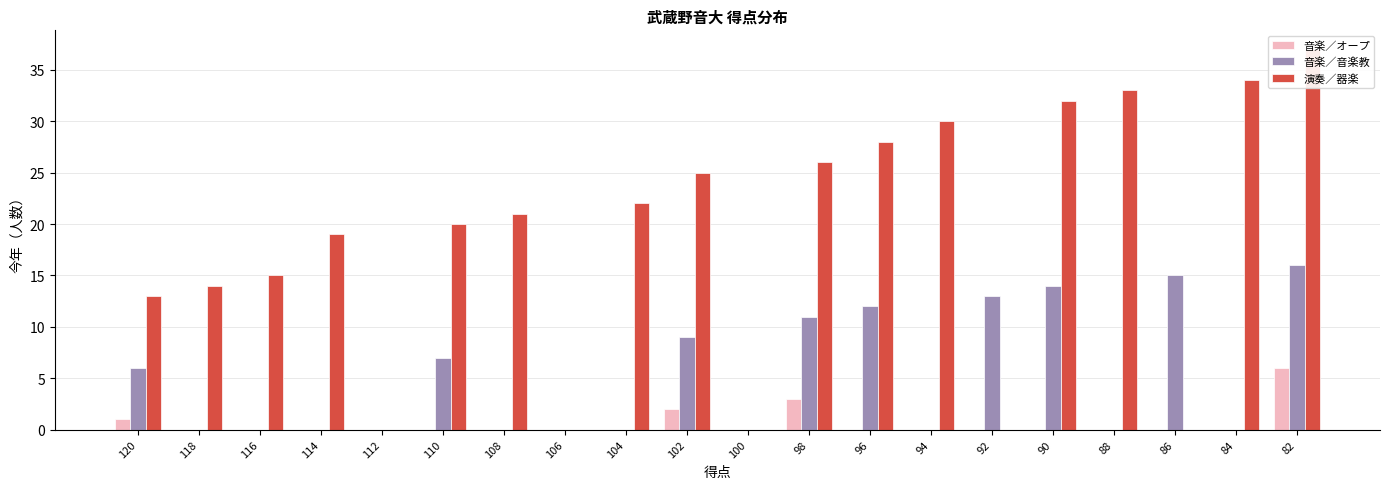

How many groups of bars are there?

20